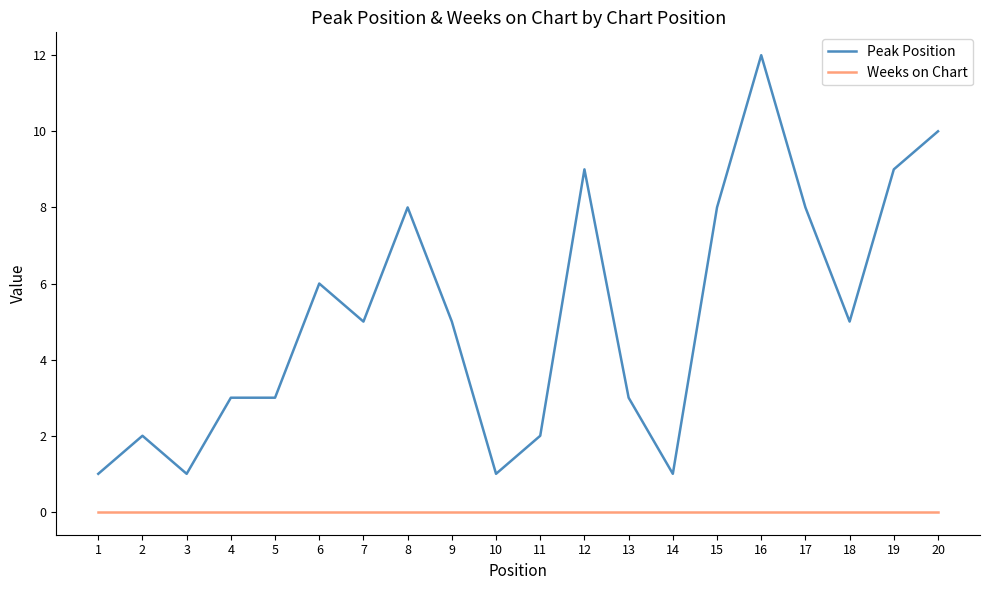

What is the difference between the highest and lowest values at 6?

6